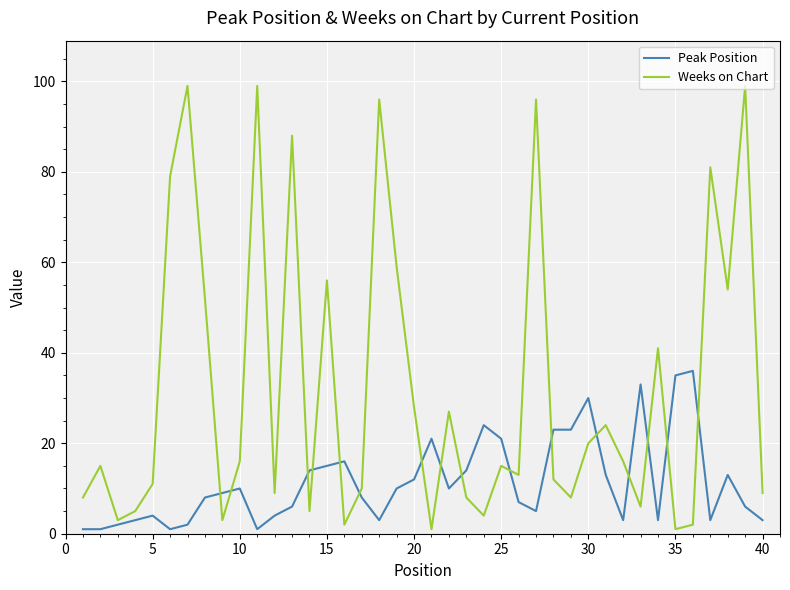

List the series in order of their overall mean, highest first.

Weeks on Chart, Peak Position